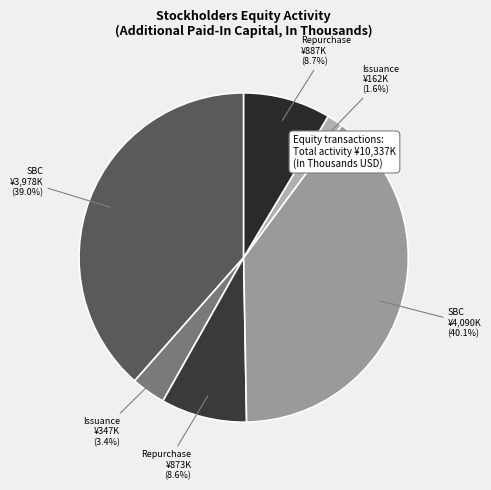

Which category has the biggest portion of the pie?

Stock-based compensation (2014)